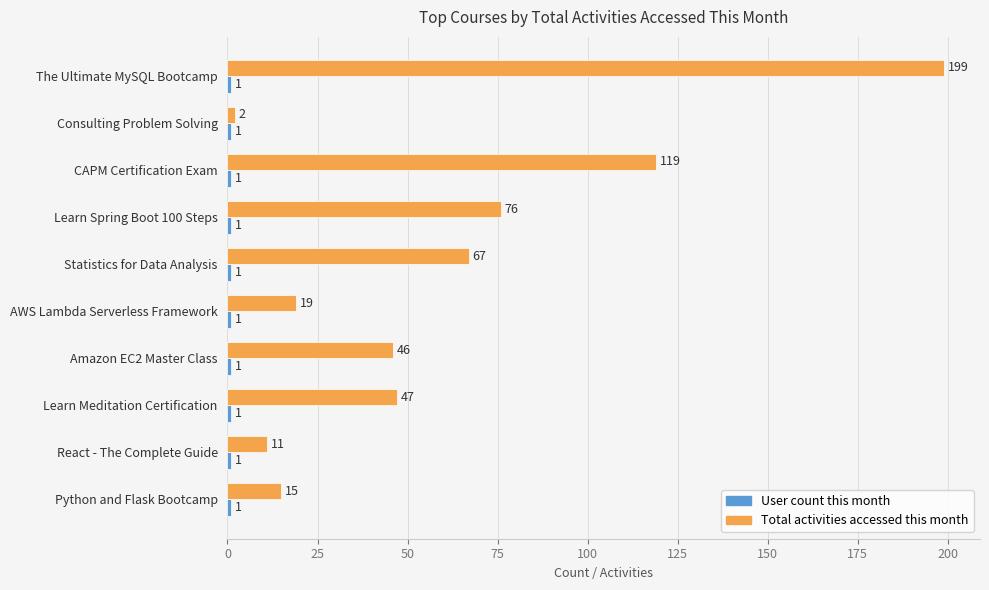

What is the difference between the highest and lowest values at Learn Spring Boot 100 Steps?

75